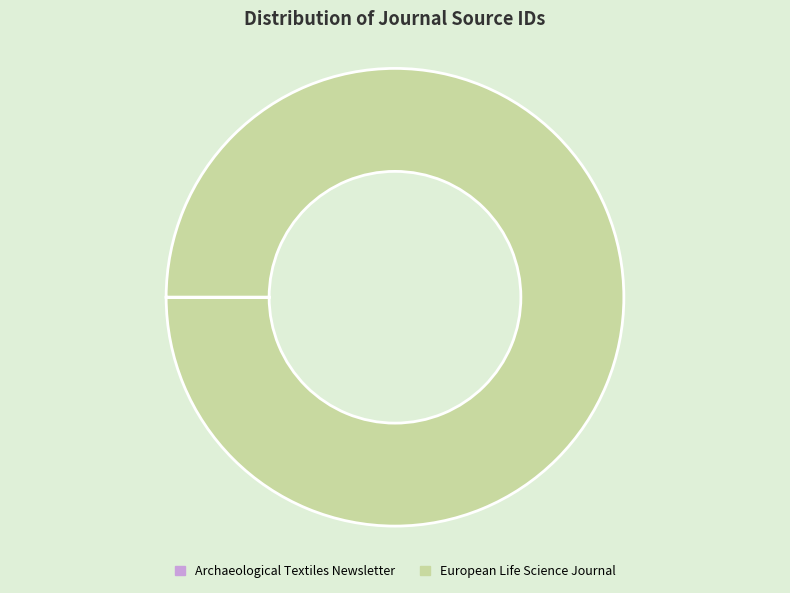

Is there any slice that represents more than half of the pie?

Yes